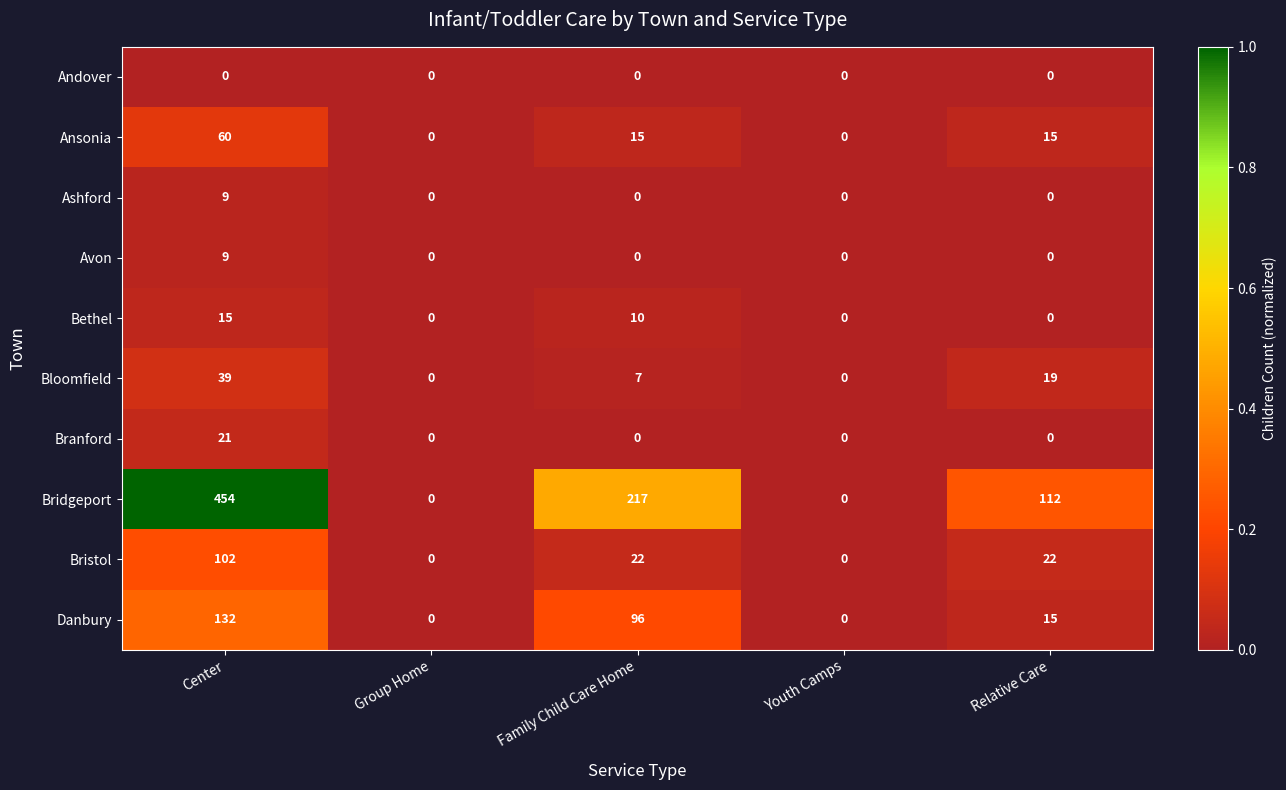

At which category does the chart reach its peak across all series?

Center